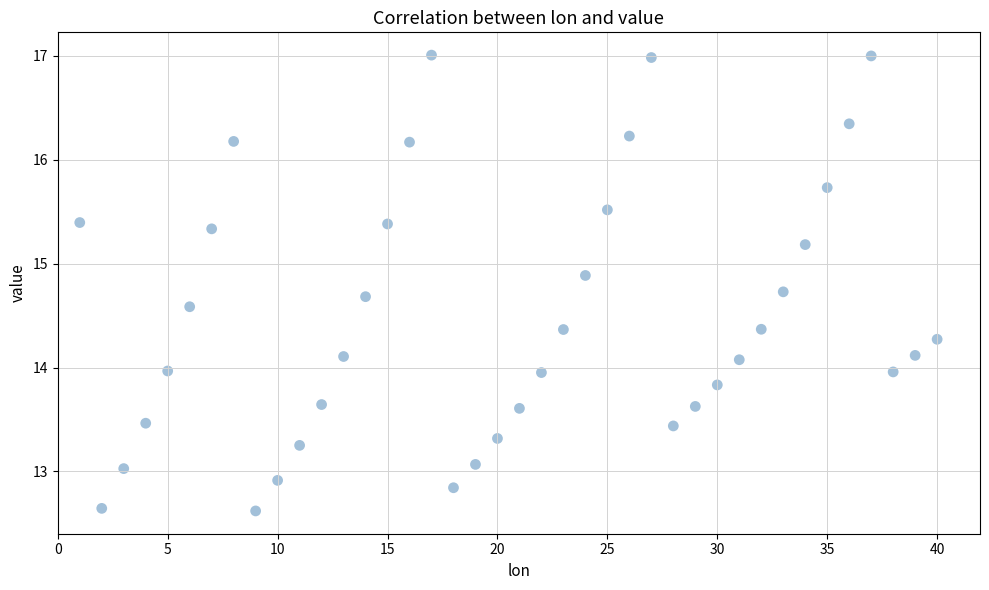

What is the range of X values (max minus min)?

39.0